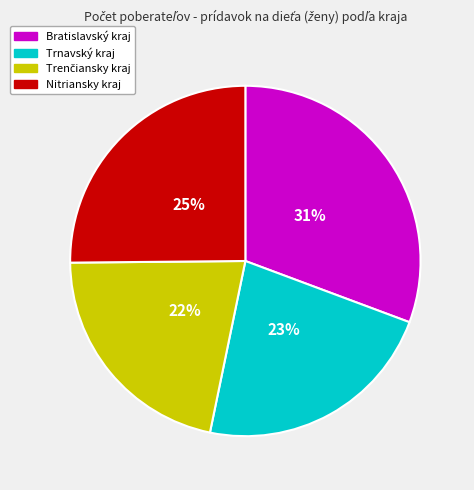

Count the number of slices in the pie.

4